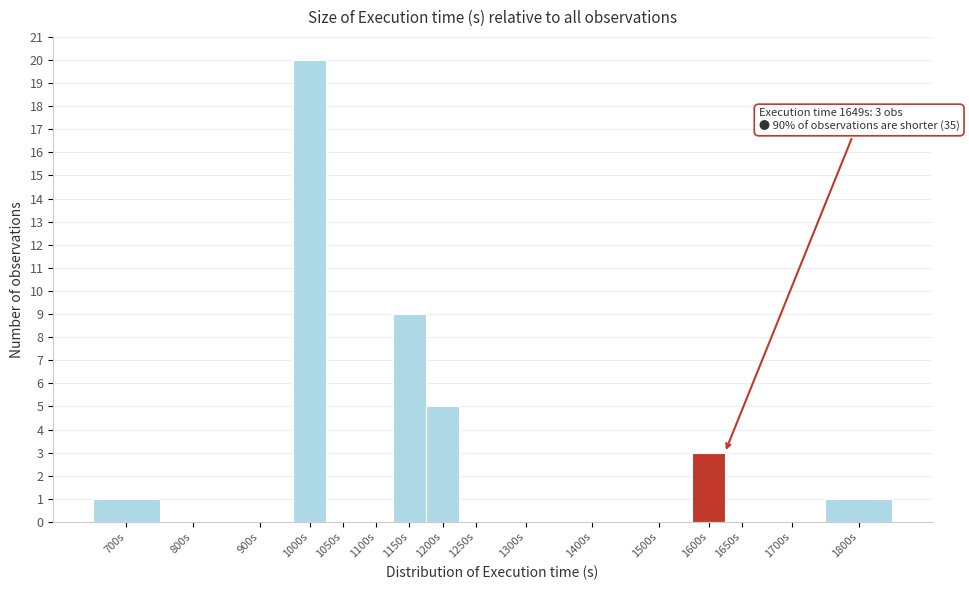

Reading left to right, transcribe all the data shown in this chart.

700s=1	800s=0	900s=0	1000s=20	1050s=0	1100s=0	1150s=9	1200s=5	1250s=0	1300s=0	1400s=0	1500s=0	1600s=3	1650s=0	1700s=0	1800s=1